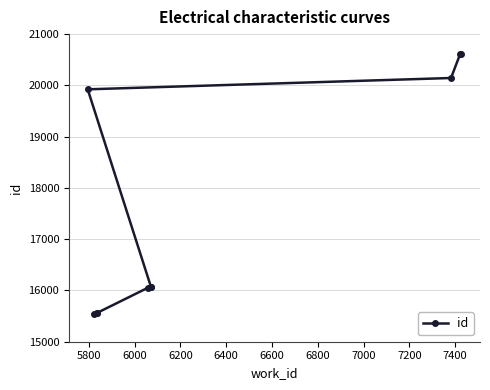

Reading left to right, what are all the values shown in this chart?

15538	15556	15558	16057	16073	16074	19923	20144	20612	20617